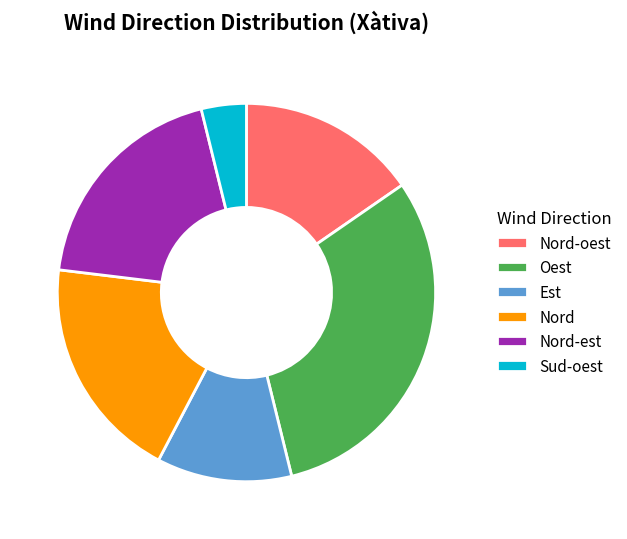

Is there any slice that represents more than half of the pie?

No